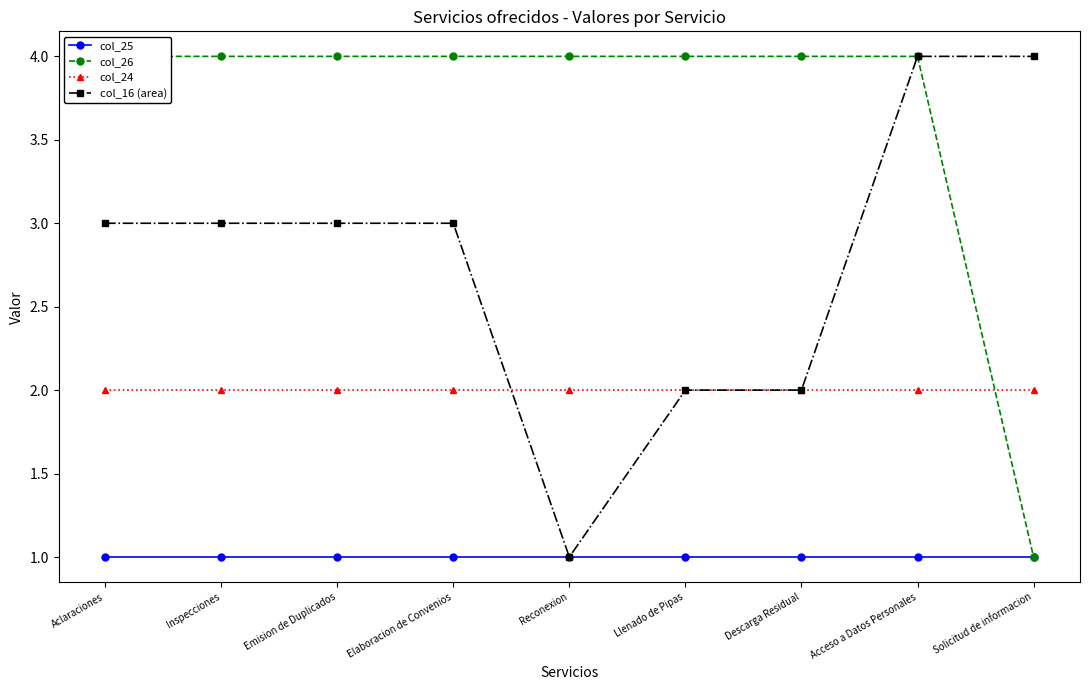

Reading left to right, extract all data points from this chart.

col_25: 1	1	1	1	1	1	1	1	1
col_26: 4	4	4	4	4	4	4	4	1
col_24: 2	2	2	2	2	2	2	2	2
col_16 (area): 3	3	3	3	1	2	2	4	4